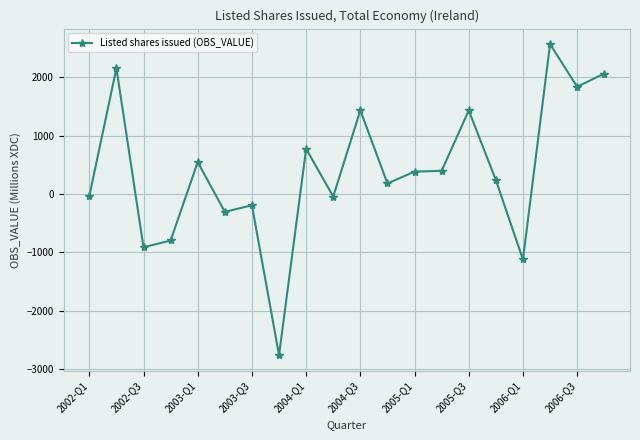

What is the difference between the maximum and minimum values?

5335